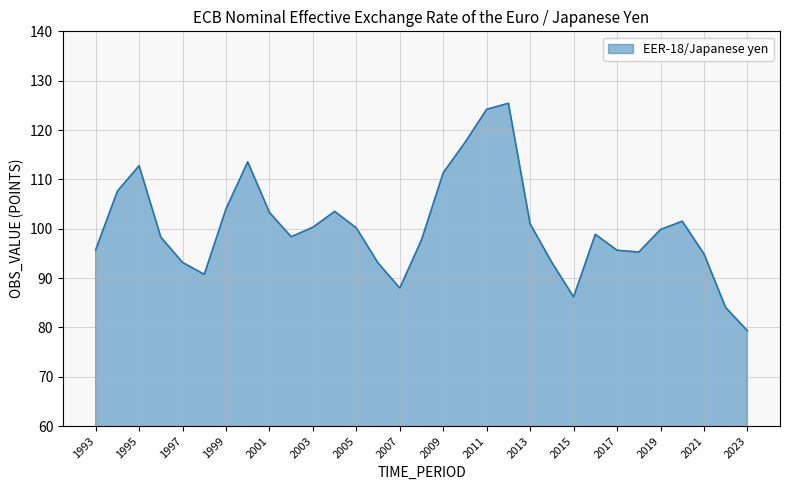

What is the smallest value displayed?

79.3